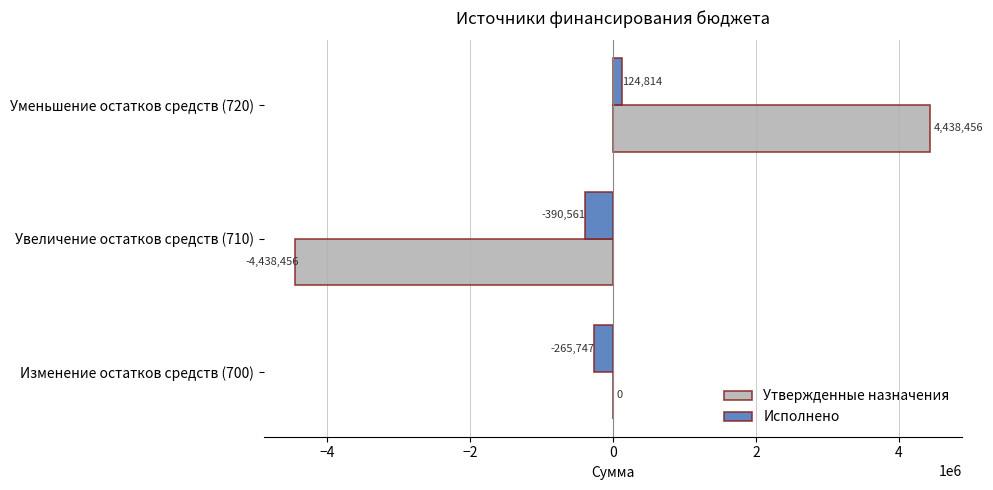

What is the maximum value shown in the chart?

4438456.0